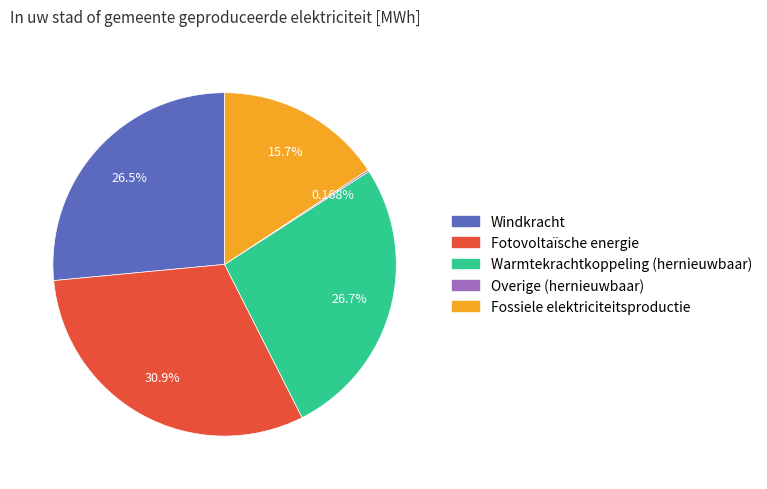

Which slice is the largest?

Fotovoltaïsche energie